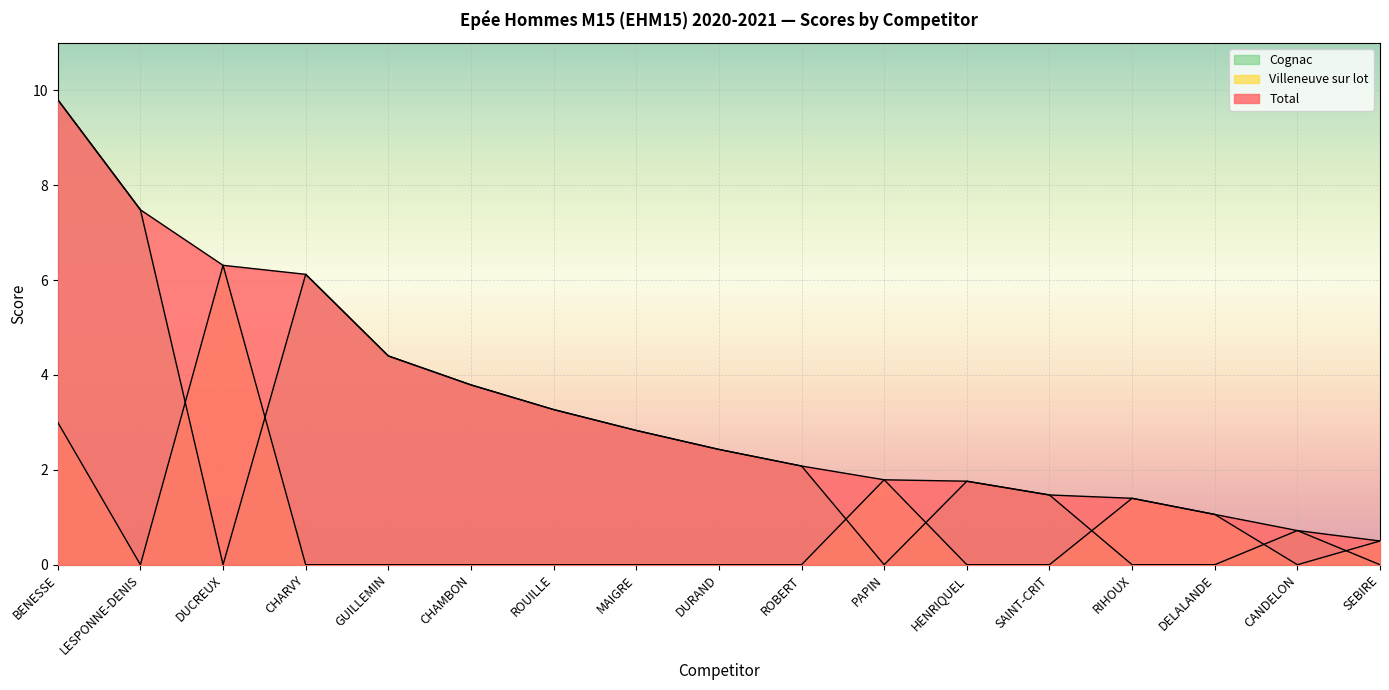

What is the spread (max minus min) of values at PAPIN?

1.8